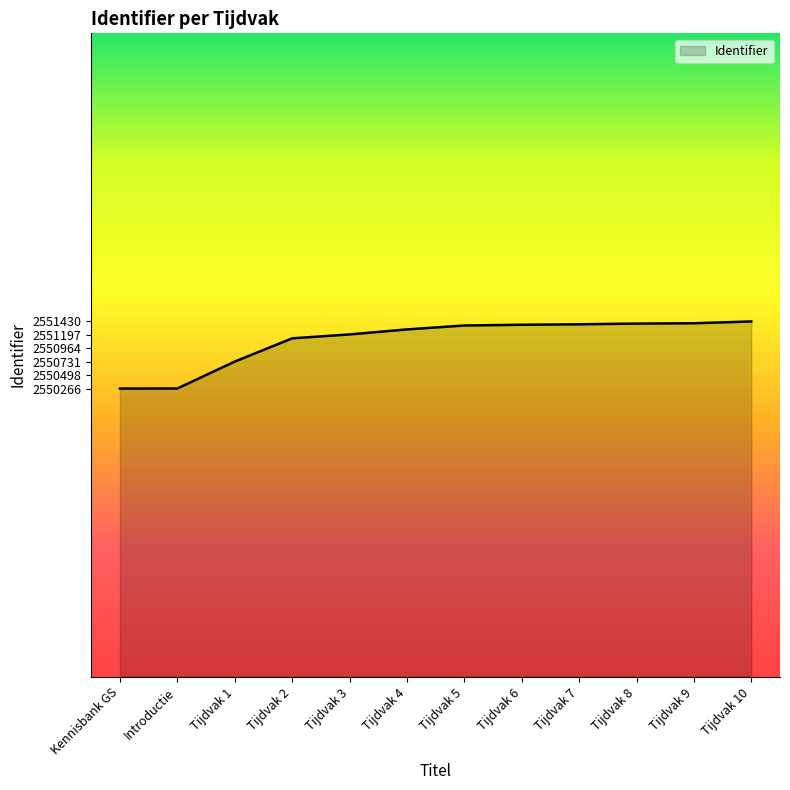

What position from the left is Tijdvak 9?

11